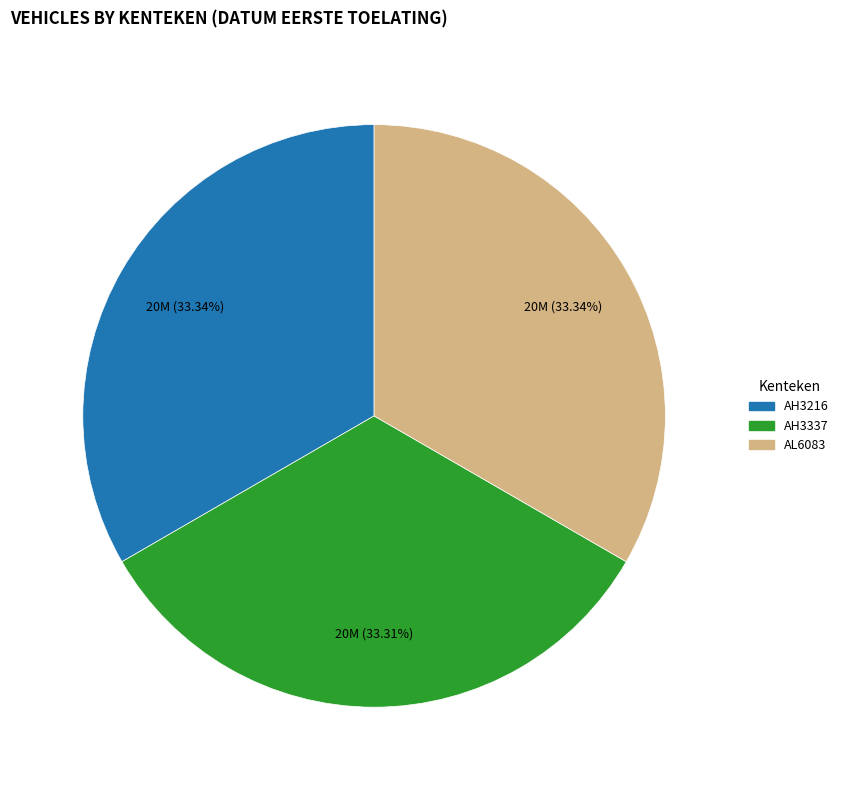

What is the ratio of the value at AL6083 to the value at AH3216?

1.0